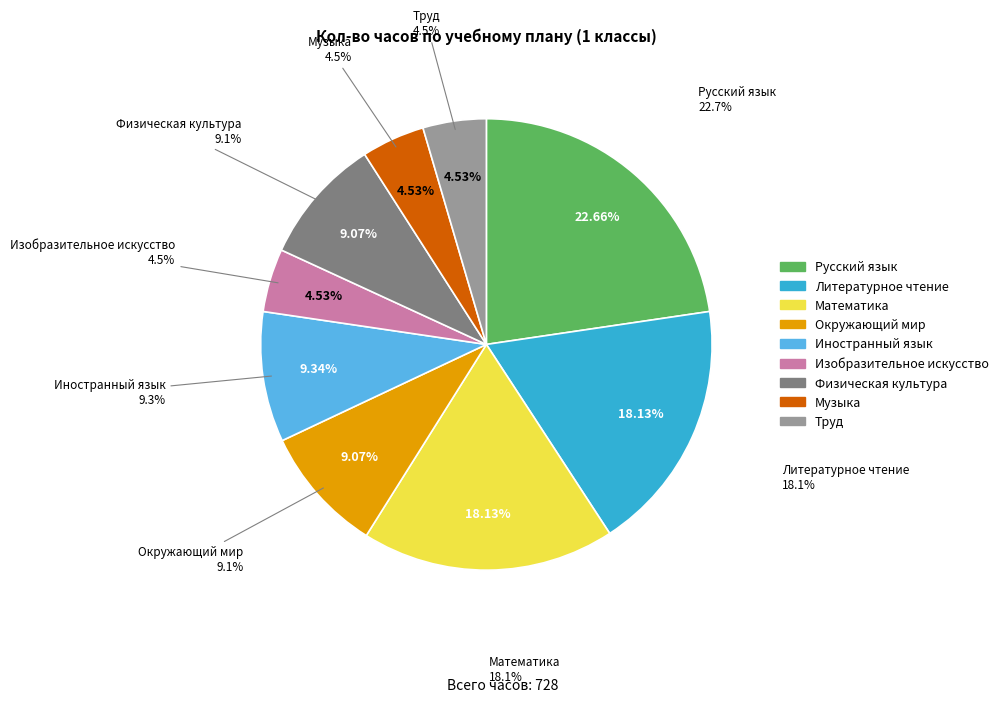

To the nearest percent, what percentage of the pie is Литературное чтение?

18%